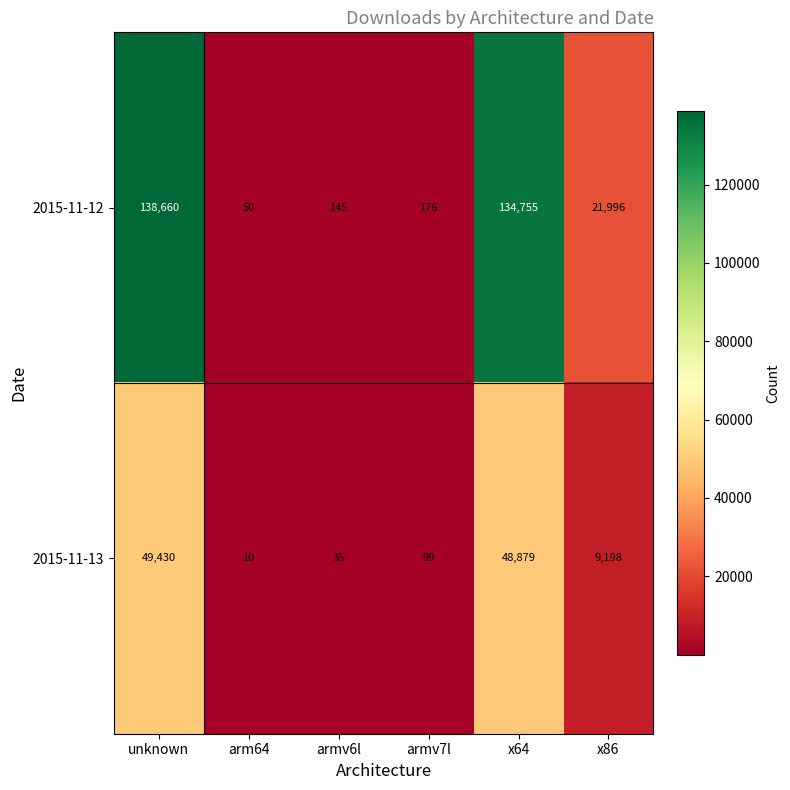

Which series changed the most between arm64 and x64?

2015-11-12